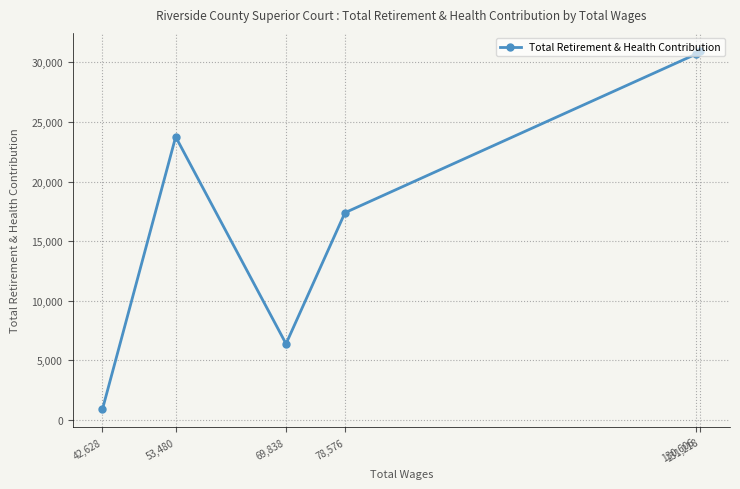

Reading left to right, what are all the values shown in this chart?

42,628=883	53,480=23751	69,838=6376	78,576=17382	130,606=30692	131,218=30971